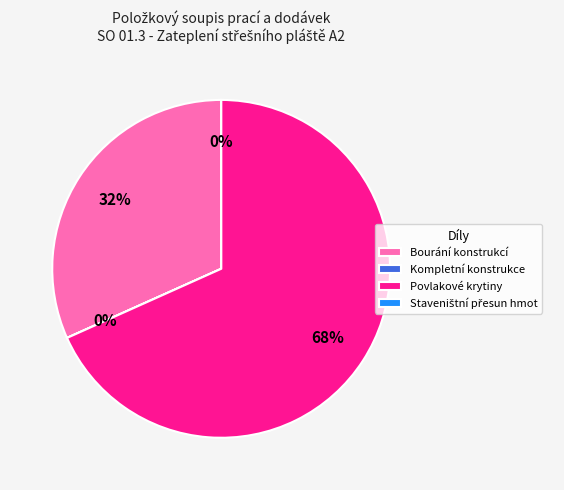

To the nearest percent, what is the combined percentage of Povlakové krytiny and Kompletní konstrukce?

68%